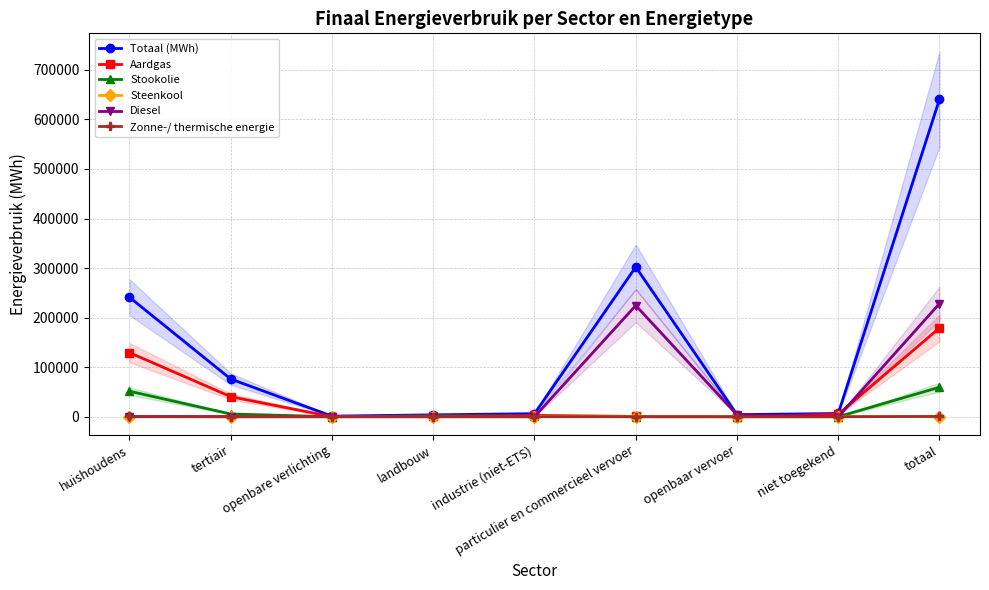

At which category does the chart reach its minimum across all series?

openbare verlichting